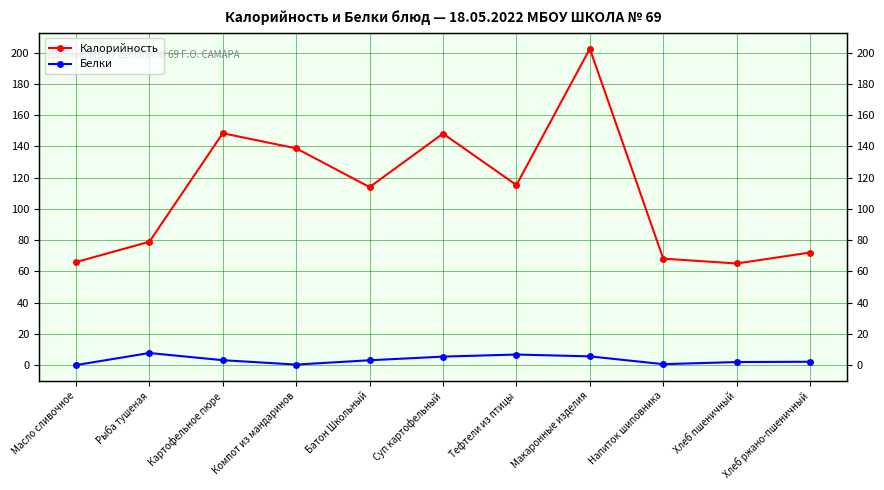

Reading left to right, list all the values displayed in this chart.

Калорийность: Масло сливочное=66.0	Рыба тушеная=79.0	Картофельное пюре=148.4	Компот из мандаринов=138.8	Батон Школьный=114.0	Суп картофельный=148.2	Тефтели из птицы=115.3	Макаронные изделия=202.6	Напиток шиповника=68.2	Хлеб пшеничный=65.1	Хлеб ржано-пшеничный=72.1
Белки: Масло сливочное=0.1	Рыба тушеная=7.8	Картофельное пюре=3.2	Компот из мандаринов=0.4	Батон Школьный=3.2	Суп картофельный=5.5	Тефтели из птицы=6.8	Макаронные изделия=5.7	Напиток шиповника=0.7	Хлеб пшеничный=2.0	Хлеб ржано-пшеничный=2.2